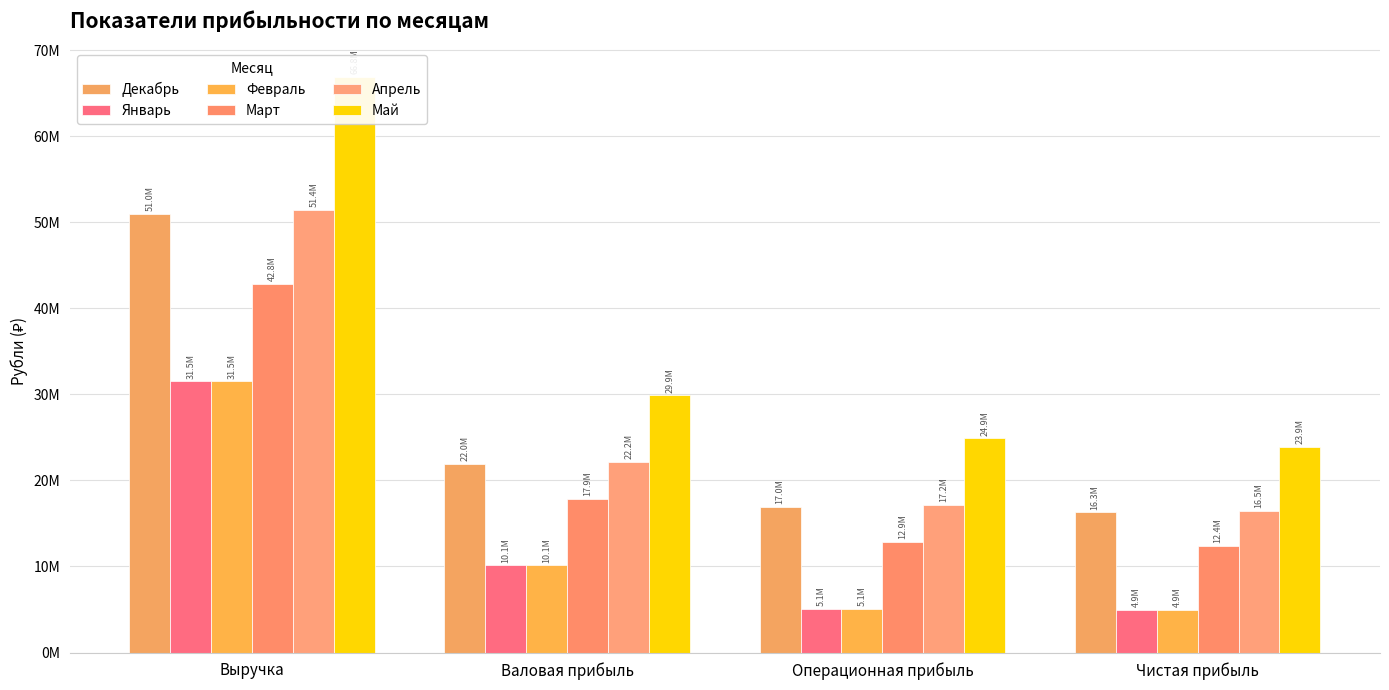

At how many categories does at least one series exceed 66656678?

1